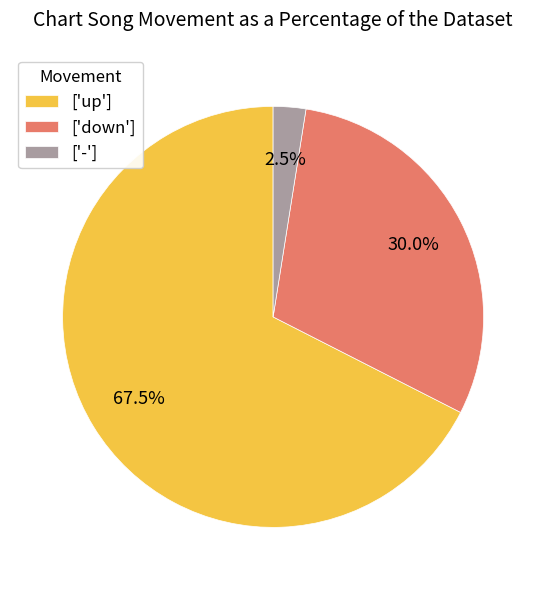

Count the number of slices in the pie.

3